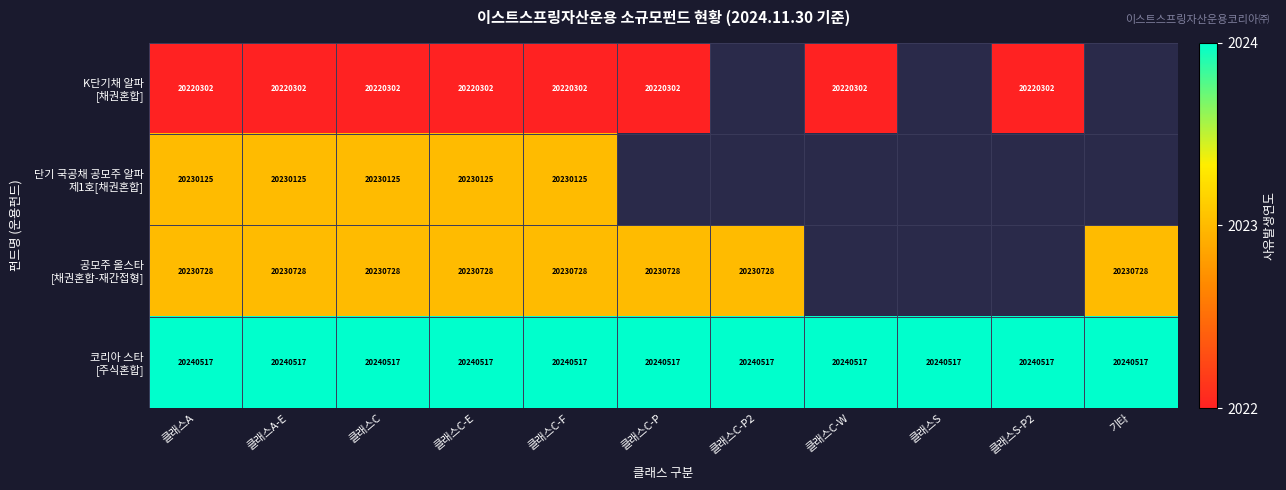

What is the smallest value displayed?

2022.0